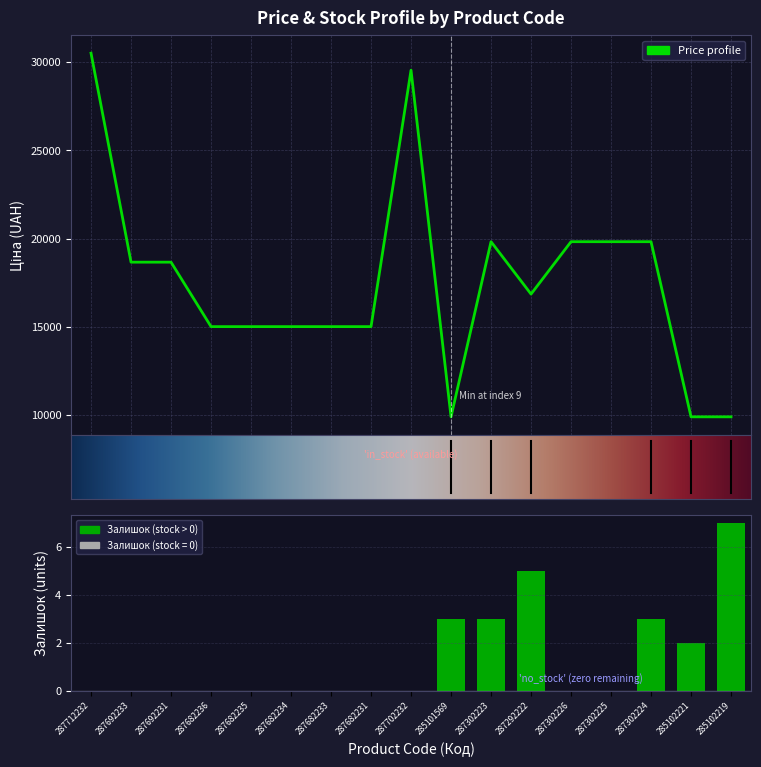

At 287292222, list the series in order from smallest to largest.

Залишок, Ціна